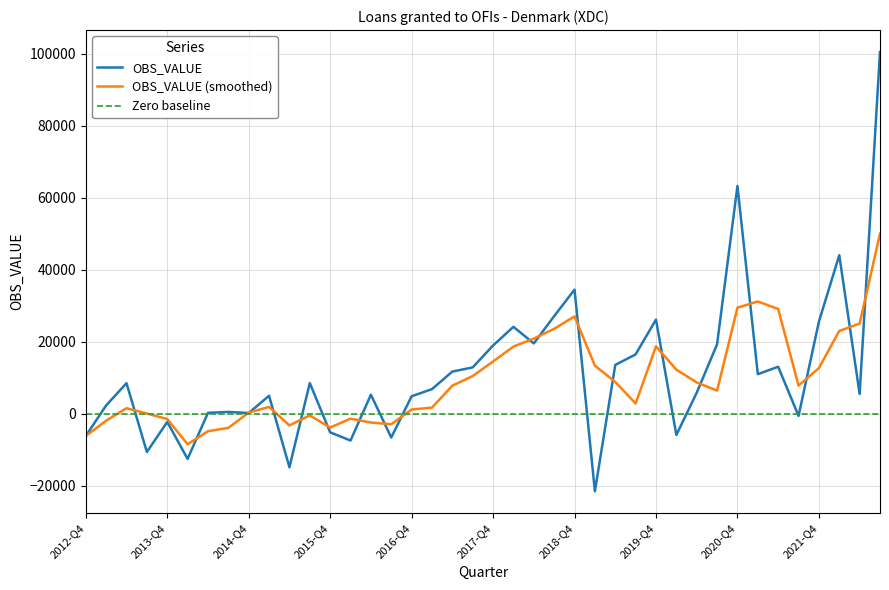

How many series are shown in this chart?

3